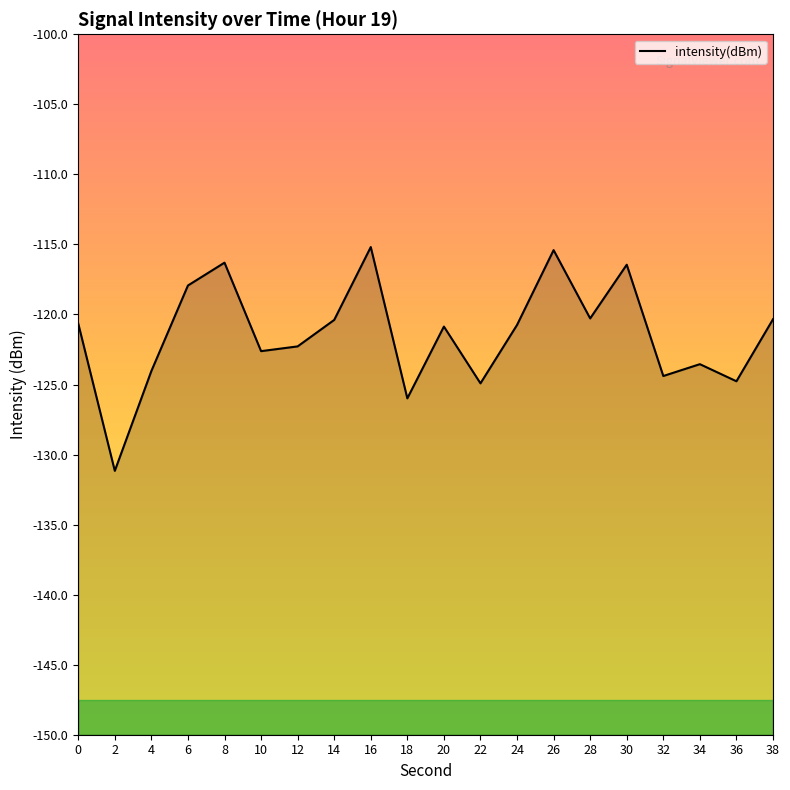

Which label corresponds to the largest value in the chart?

16